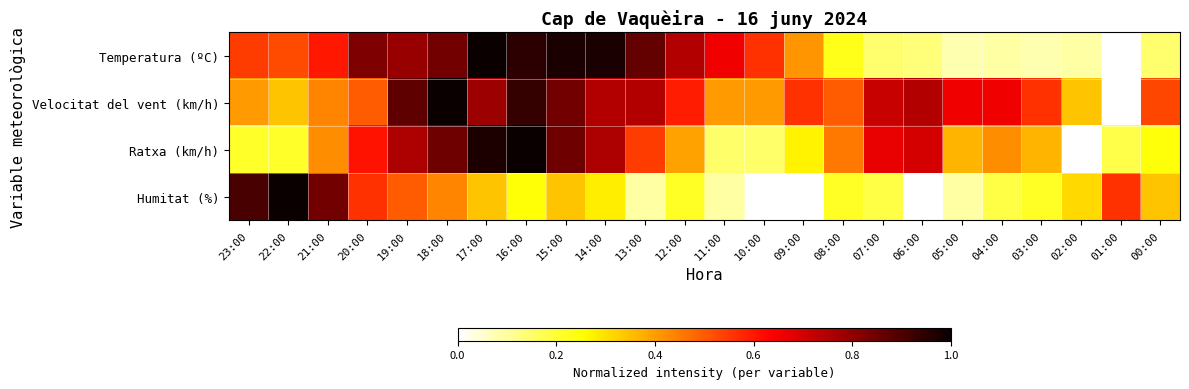

Reading left to right, transcribe all the data shown in this chart.

Temperatura (ºC): 23:00=0.5	22:00=0.5	21:00=0.6	20:00=0.8	19:00=0.8	18:00=0.8	17:00=1.0	16:00=0.9	15:00=1.0	14:00=1.0	13:00=0.9	12:00=0.7	11:00=0.7	10:00=0.6	09:00=0.4	08:00=0.2	07:00=0.1	06:00=0.1	05:00=0.1	04:00=0.1	03:00=0.1	02:00=0.1	01:00=0.0	00:00=0.1
Velocitat del vent (km/h): 23:00=0.4	22:00=0.3	21:00=0.4	20:00=0.5	19:00=0.9	18:00=1.0	17:00=0.8	16:00=0.9	15:00=0.8	14:00=0.7	13:00=0.7	12:00=0.6	11:00=0.4	10:00=0.4	09:00=0.6	08:00=0.5	07:00=0.7	06:00=0.7	05:00=0.7	04:00=0.7	03:00=0.6	02:00=0.3	01:00=0.0	00:00=0.5
Ratxa (km/h): 23:00=0.2	22:00=0.2	21:00=0.4	20:00=0.6	19:00=0.8	18:00=0.8	17:00=1.0	16:00=1.0	15:00=0.8	14:00=0.8	13:00=0.5	12:00=0.4	11:00=0.2	10:00=0.2	09:00=0.3	08:00=0.5	07:00=0.7	06:00=0.7	05:00=0.4	04:00=0.4	03:00=0.4	02:00=0.0	01:00=0.2	00:00=0.2
Humitat (%): 23:00=0.9	22:00=1.0	21:00=0.8	20:00=0.6	19:00=0.5	18:00=0.4	17:00=0.3	16:00=0.2	15:00=0.3	14:00=0.3	13:00=0.1	12:00=0.2	11:00=0.1	10:00=0.0	09:00=0.0	08:00=0.2	07:00=0.2	06:00=0.0	05:00=0.1	04:00=0.2	03:00=0.2	02:00=0.3	01:00=0.6	00:00=0.3